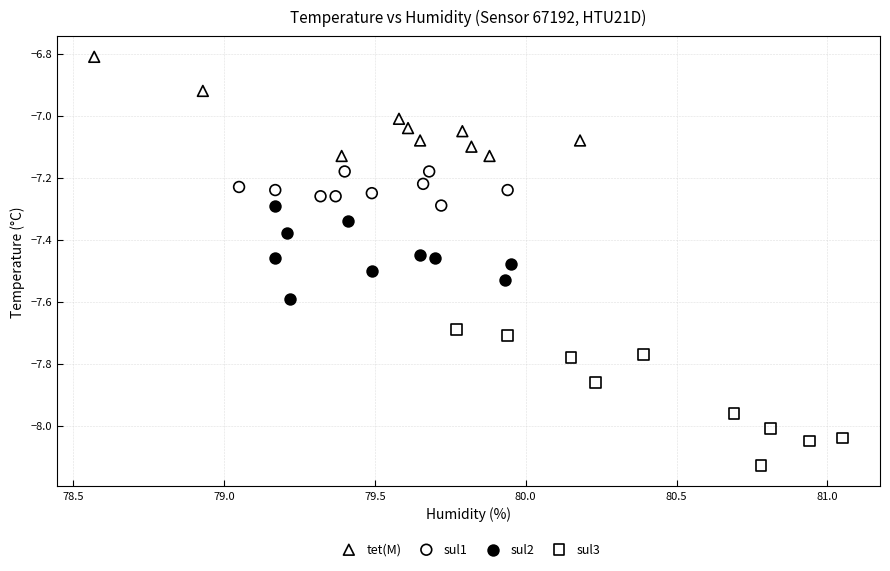

What are all the series names shown in the legend?

tet(M), sul1, sul2, sul3